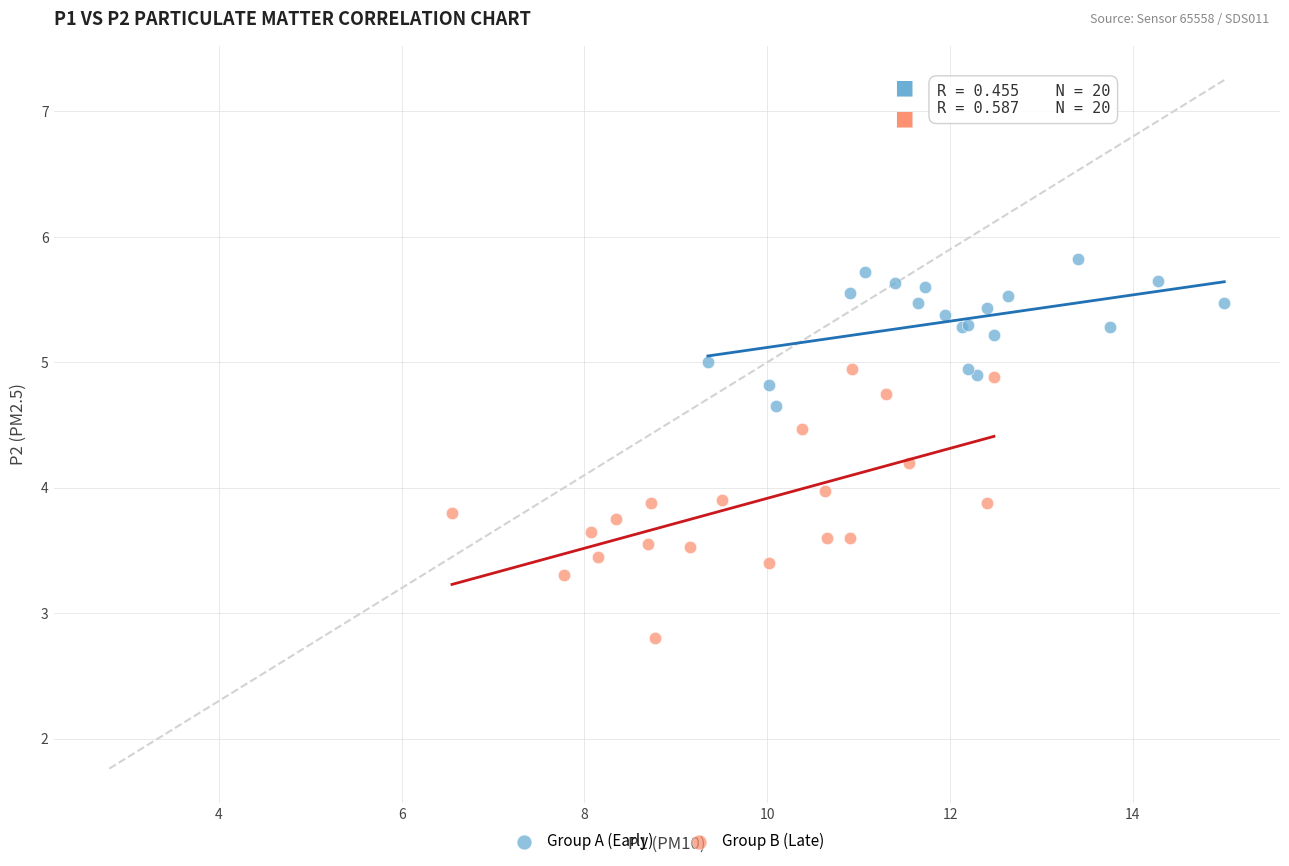

What are all the series names shown in the legend?

Group A (Early), Group B (Late)